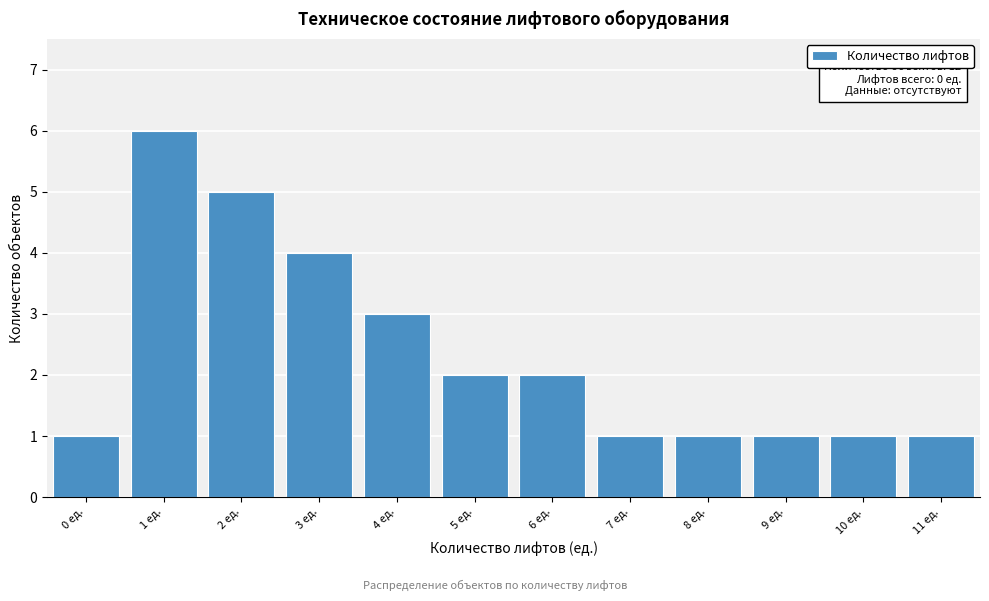

Reading right to left, list all the values displayed in this chart.

1	1	1	1	1	2	2	3	4	5	6	1